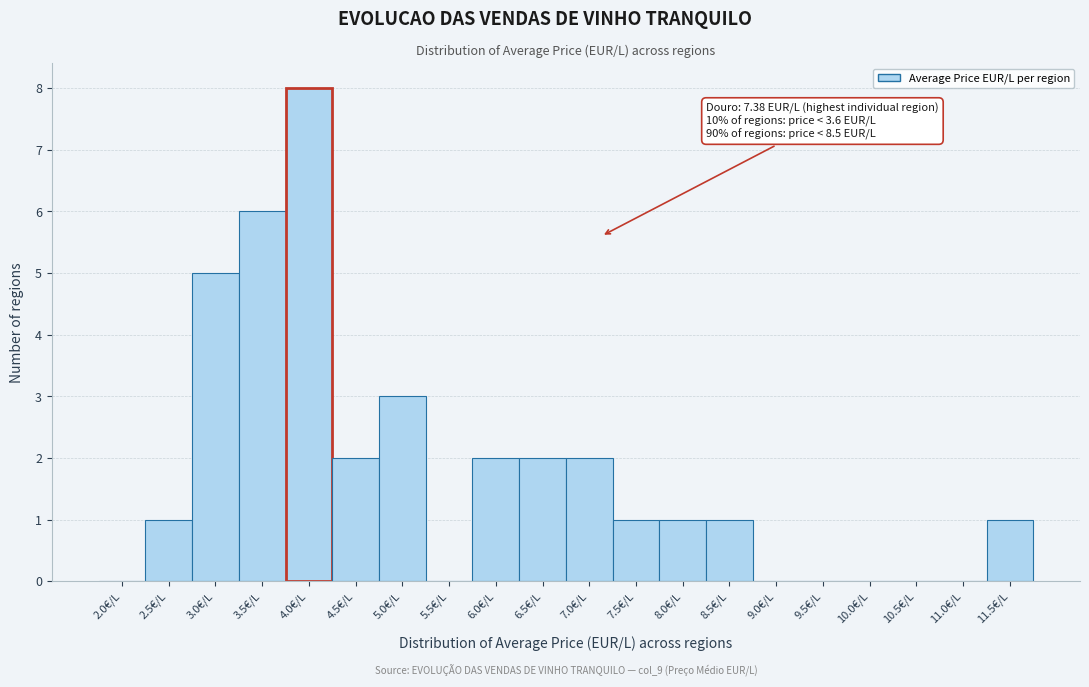

Reading right to left, transcribe all the data shown in this chart.

11.5€/L=1	11.0€/L=0	10.5€/L=0	10.0€/L=0	9.5€/L=0	9.0€/L=0	8.5€/L=1	8.0€/L=1	7.5€/L=1	7.0€/L=2	6.5€/L=2	6.0€/L=2	5.5€/L=0	5.0€/L=3	4.5€/L=2	4.0€/L=8	3.5€/L=6	3.0€/L=5	2.5€/L=1	2.0€/L=0